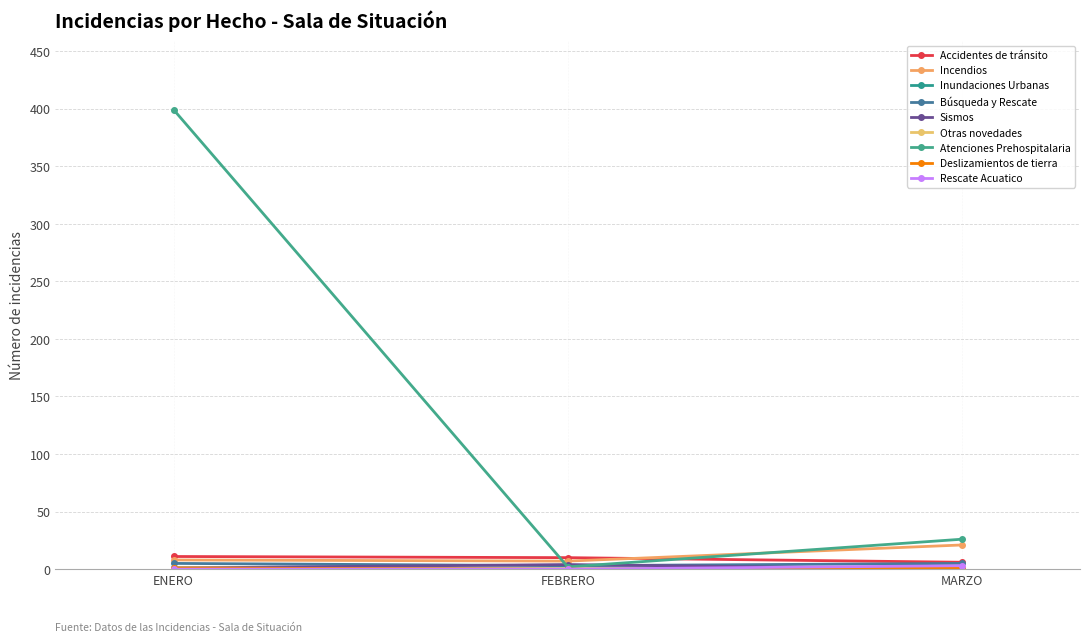

Is this an area chart (filled region under the line)?

No